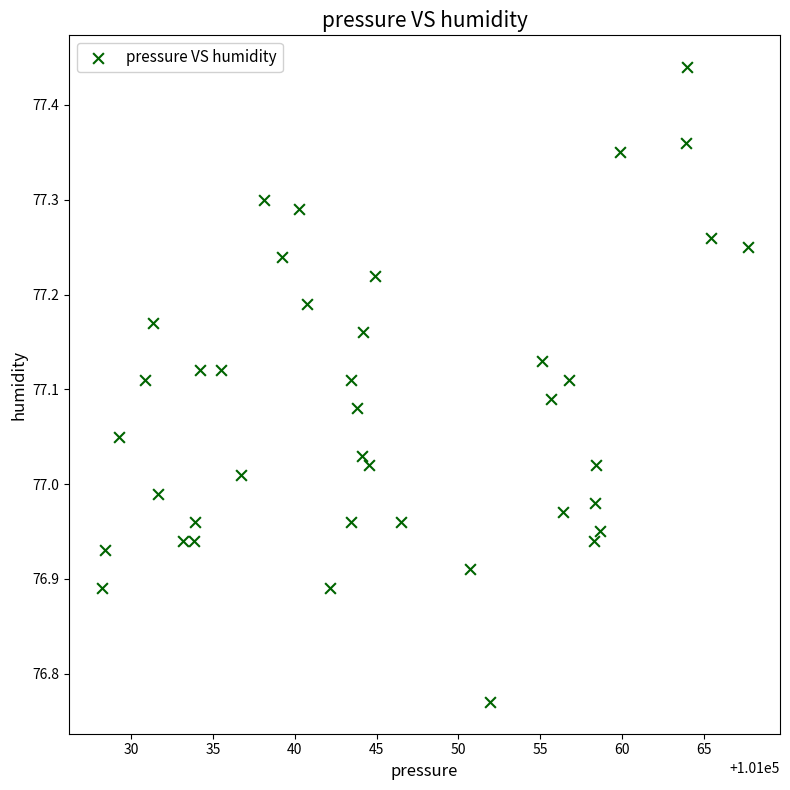

What is the range of Y values (max minus min)?

0.7